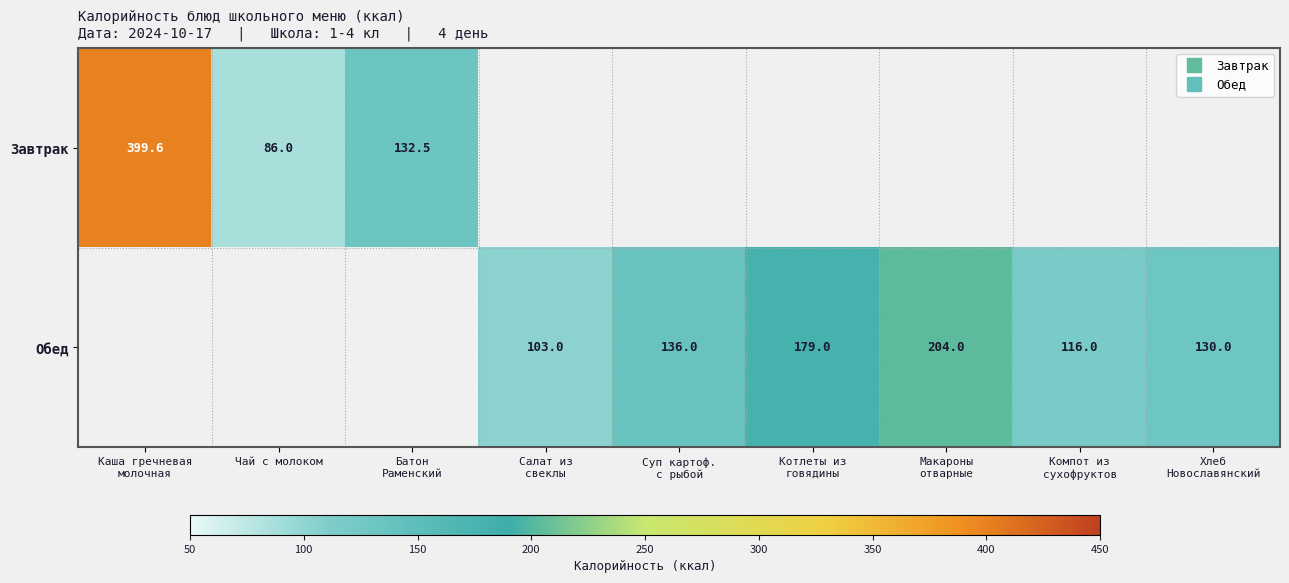

How many categories are shown in the chart?

9